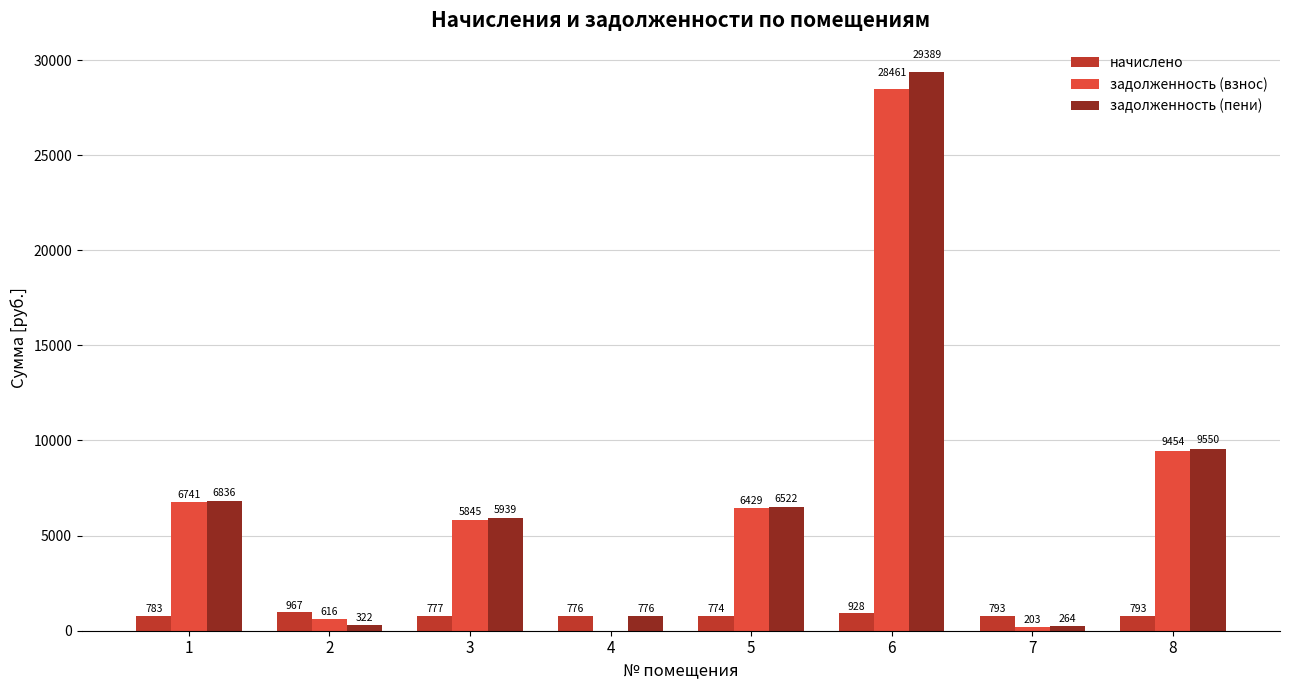

Is the value of задолженность (взнос) at 4 greater than the value of начислено at 2?

No